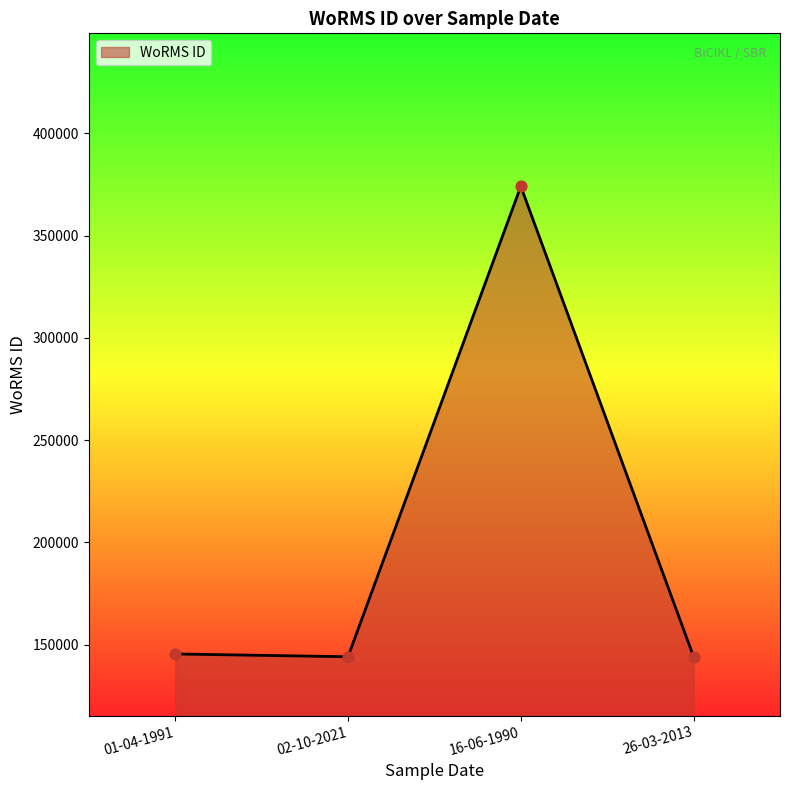

What is the change in value from 16-06-1990 to 26-03-2013?

-229967